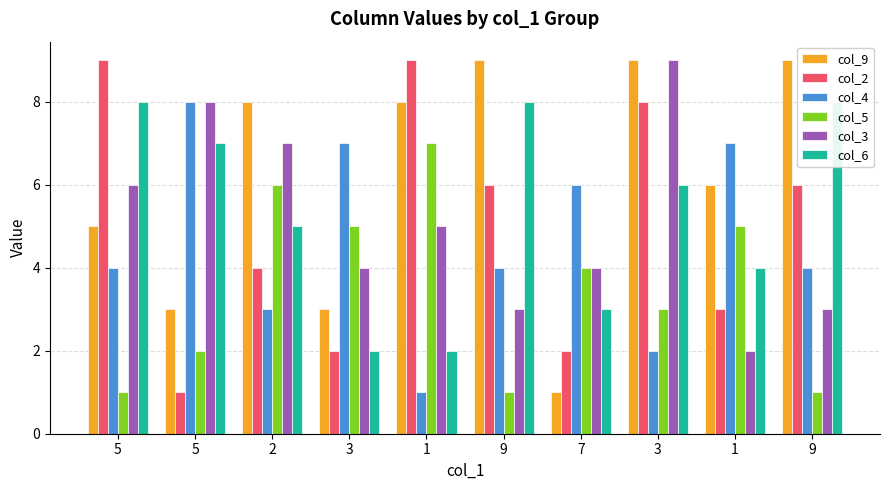

Which category has the highest value in the col_4 series?

5